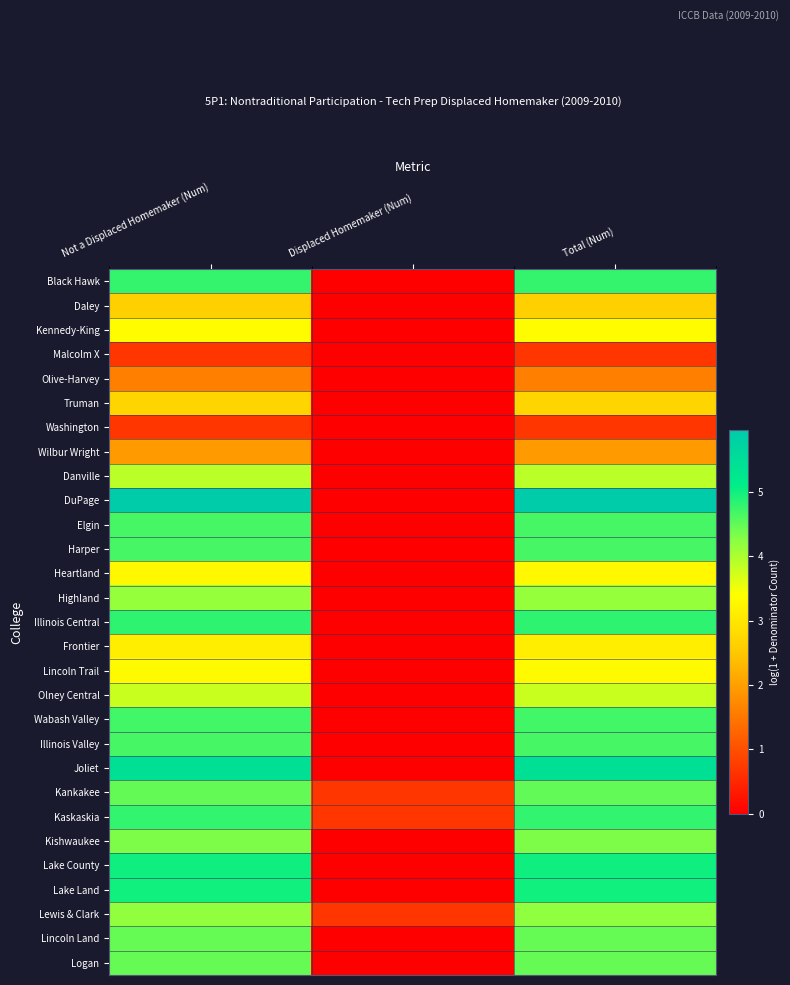

Reading left to right, extract all data points from this chart.

Black Hawk: Not a Displaced Homemaker (Num)=4.8	Displaced Homemaker (Num)=0.0	Total (Num)=4.8
Daley: Not a Displaced Homemaker (Num)=2.6	Displaced Homemaker (Num)=0.0	Total (Num)=2.6
Kennedy-King: Not a Displaced Homemaker (Num)=3.4	Displaced Homemaker (Num)=0.0	Total (Num)=3.4
Malcolm X: Not a Displaced Homemaker (Num)=0.7	Displaced Homemaker (Num)=0.0	Total (Num)=0.7
Olive-Harvey: Not a Displaced Homemaker (Num)=1.6	Displaced Homemaker (Num)=0.0	Total (Num)=1.6
Truman: Not a Displaced Homemaker (Num)=2.7	Displaced Homemaker (Num)=0.0	Total (Num)=2.7
Washington: Not a Displaced Homemaker (Num)=0.7	Displaced Homemaker (Num)=0.0	Total (Num)=0.7
Wilbur Wright: Not a Displaced Homemaker (Num)=1.9	Displaced Homemaker (Num)=0.0	Total (Num)=1.9
Danville: Not a Displaced Homemaker (Num)=3.9	Displaced Homemaker (Num)=0.0	Total (Num)=3.9
DuPage: Not a Displaced Homemaker (Num)=6.0	Displaced Homemaker (Num)=0.0	Total (Num)=6.0
Elgin: Not a Displaced Homemaker (Num)=4.7	Displaced Homemaker (Num)=0.0	Total (Num)=4.7
Harper: Not a Displaced Homemaker (Num)=4.7	Displaced Homemaker (Num)=0.0	Total (Num)=4.7
Heartland: Not a Displaced Homemaker (Num)=3.3	Displaced Homemaker (Num)=0.0	Total (Num)=3.3
Highland: Not a Displaced Homemaker (Num)=4.1	Displaced Homemaker (Num)=0.0	Total (Num)=4.1
Illinois Central: Not a Displaced Homemaker (Num)=4.8	Displaced Homemaker (Num)=0.0	Total (Num)=4.8
Frontier: Not a Displaced Homemaker (Num)=3.1	Displaced Homemaker (Num)=0.0	Total (Num)=3.1
Lincoln Trail: Not a Displaced Homemaker (Num)=3.3	Displaced Homemaker (Num)=0.0	Total (Num)=3.3
Olney Central: Not a Displaced Homemaker (Num)=3.8	Displaced Homemaker (Num)=0.0	Total (Num)=3.8
Wabash Valley: Not a Displaced Homemaker (Num)=4.7	Displaced Homemaker (Num)=0.0	Total (Num)=4.7
Illinois Valley: Not a Displaced Homemaker (Num)=4.7	Displaced Homemaker (Num)=0.0	Total (Num)=4.7
Joliet: Not a Displaced Homemaker (Num)=5.4	Displaced Homemaker (Num)=0.0	Total (Num)=5.4
Kankakee: Not a Displaced Homemaker (Num)=4.5	Displaced Homemaker (Num)=0.7	Total (Num)=4.5
Kaskaskia: Not a Displaced Homemaker (Num)=4.8	Displaced Homemaker (Num)=0.7	Total (Num)=4.8
Kishwaukee: Not a Displaced Homemaker (Num)=4.3	Displaced Homemaker (Num)=0.0	Total (Num)=4.3
Lake County: Not a Displaced Homemaker (Num)=5.0	Displaced Homemaker (Num)=0.0	Total (Num)=5.0
Lake Land: Not a Displaced Homemaker (Num)=5.0	Displaced Homemaker (Num)=0.0	Total (Num)=5.0
Lewis & Clark: Not a Displaced Homemaker (Num)=4.2	Displaced Homemaker (Num)=0.7	Total (Num)=4.2
Lincoln Land: Not a Displaced Homemaker (Num)=4.5	Displaced Homemaker (Num)=0.0	Total (Num)=4.5
Logan: Not a Displaced Homemaker (Num)=4.5	Displaced Homemaker (Num)=0.0	Total (Num)=4.5